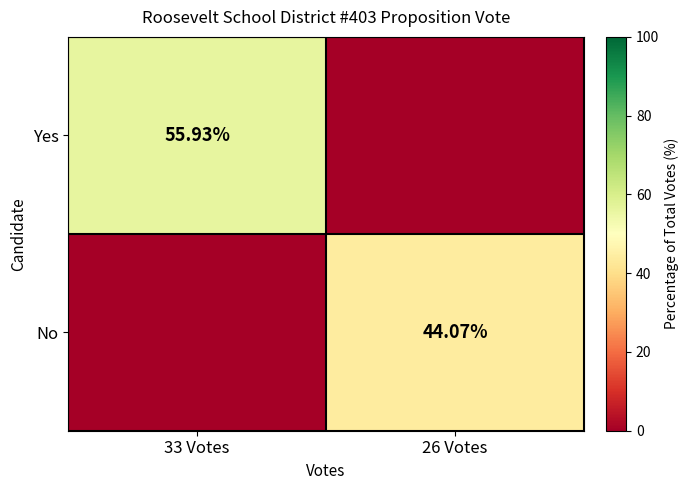

Rank the series at 33 Votes from highest to lowest value.

Yes, No